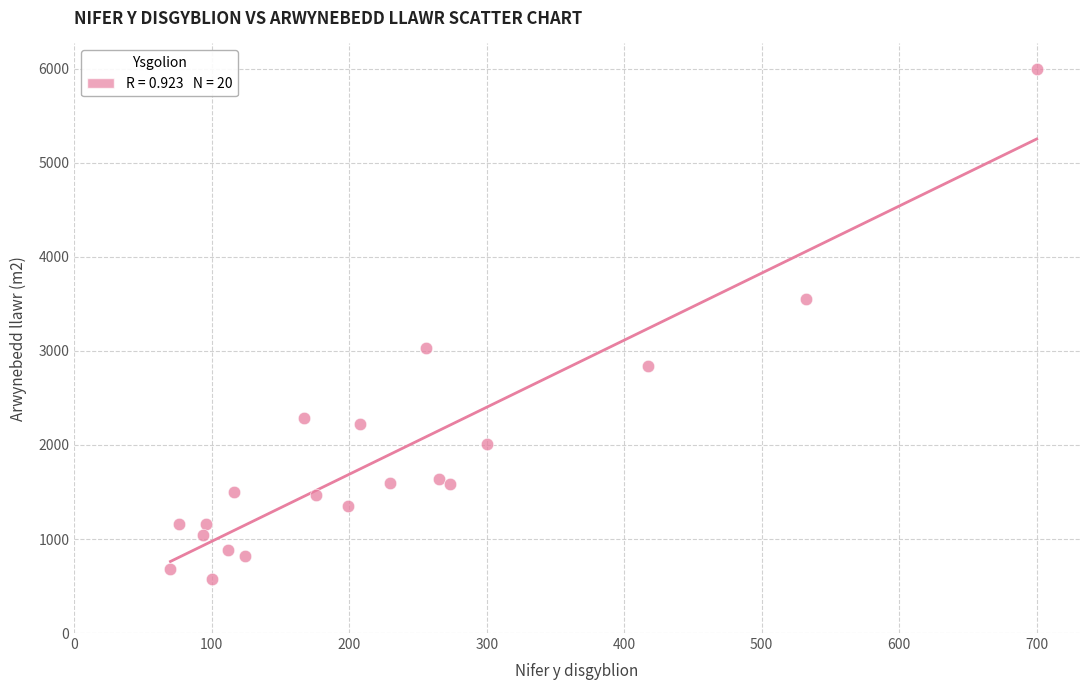

What is the range of Y values (max minus min)?

5422